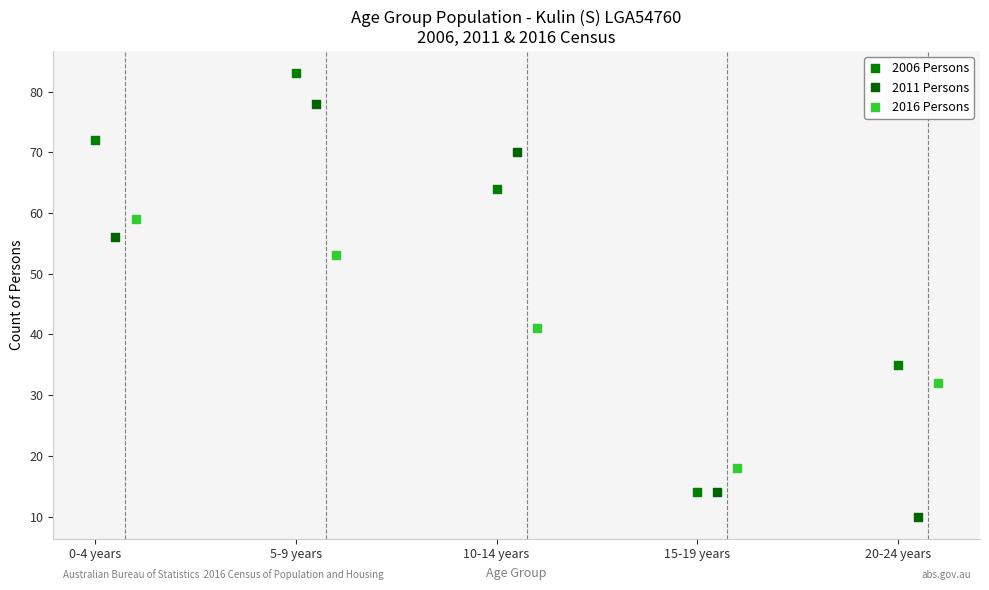

What are all the series names shown in the legend?

2006 Persons, 2011 Persons, 2016 Persons